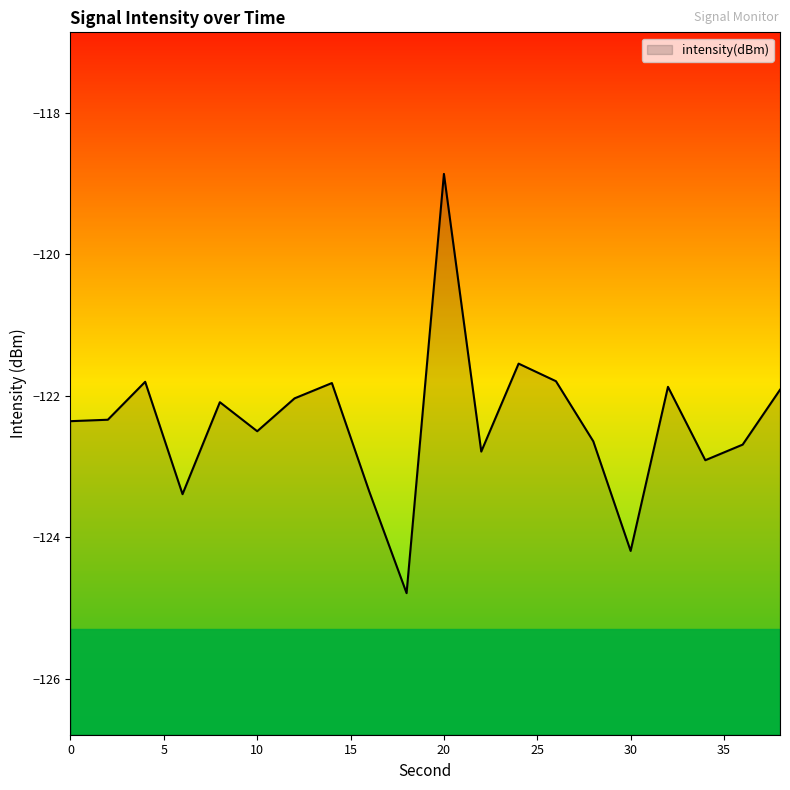

Which category has the highest value across all series?

20